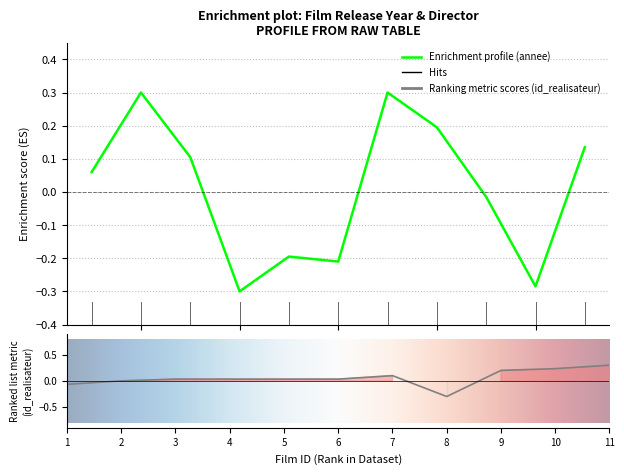

True or false: annee and id_realisateur cross at least once.

True